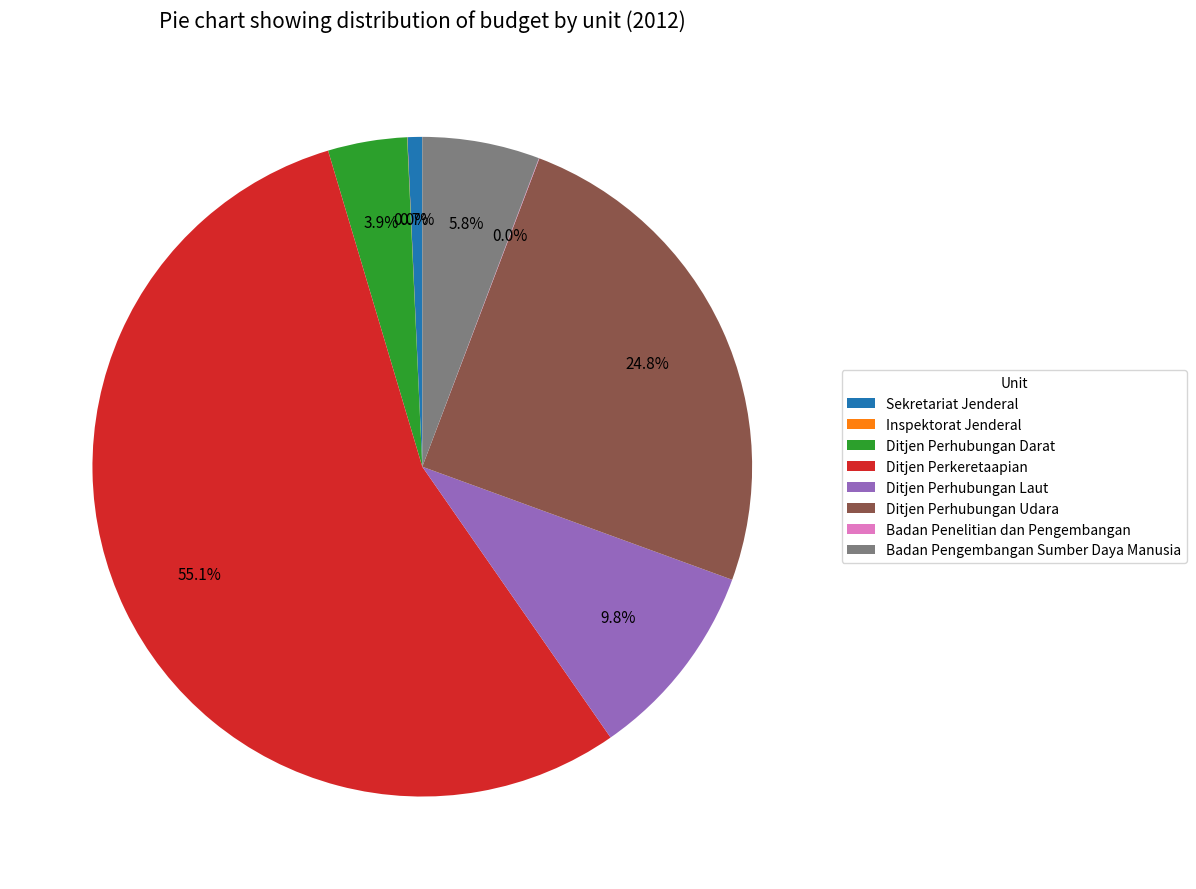

Is there any slice that represents more than half of the pie?

Yes